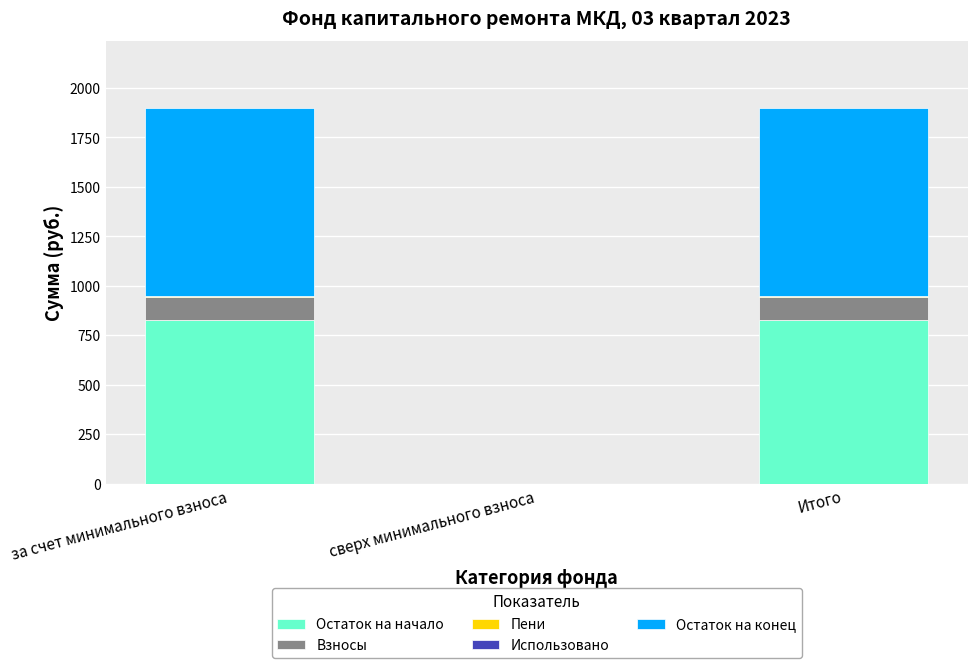

List the labels in order of Взносы value, smallest first.

сверх минимального взноса, за счет минимального взноса, Итого